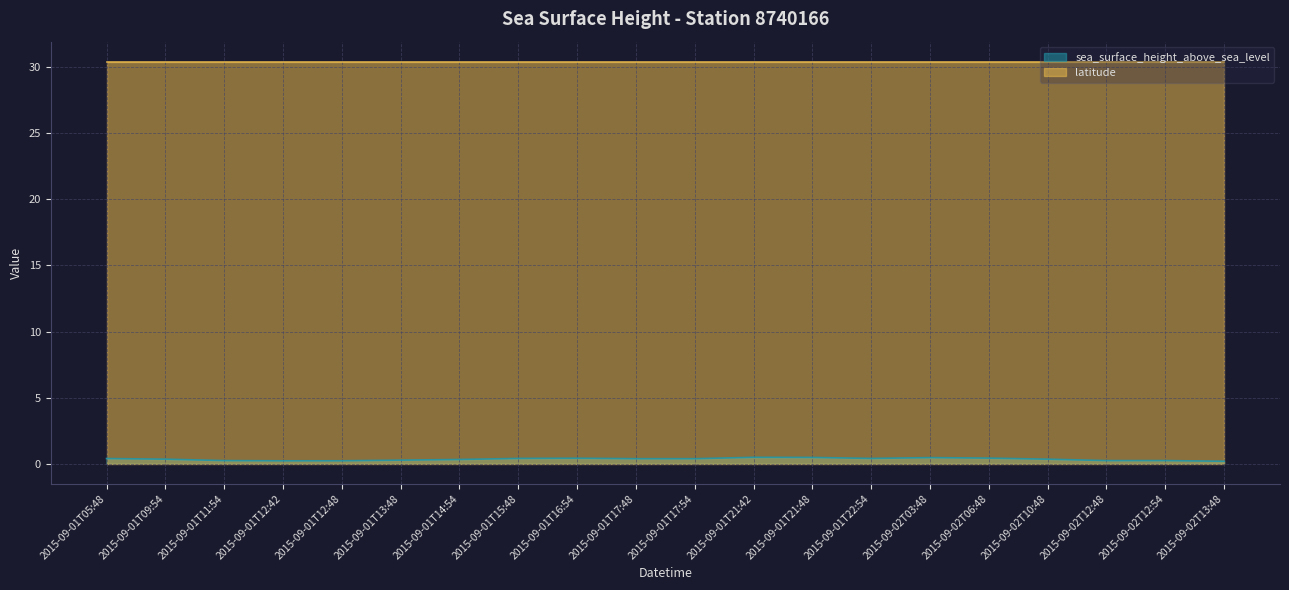

Does the chart display data point markers on the line(s)?

No